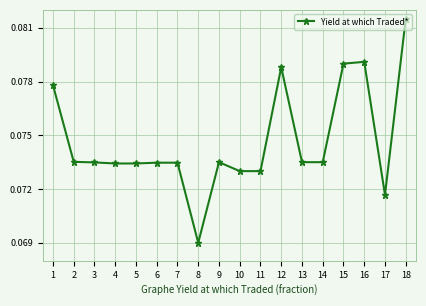

Does the chart display data point markers on the line(s)?

Yes